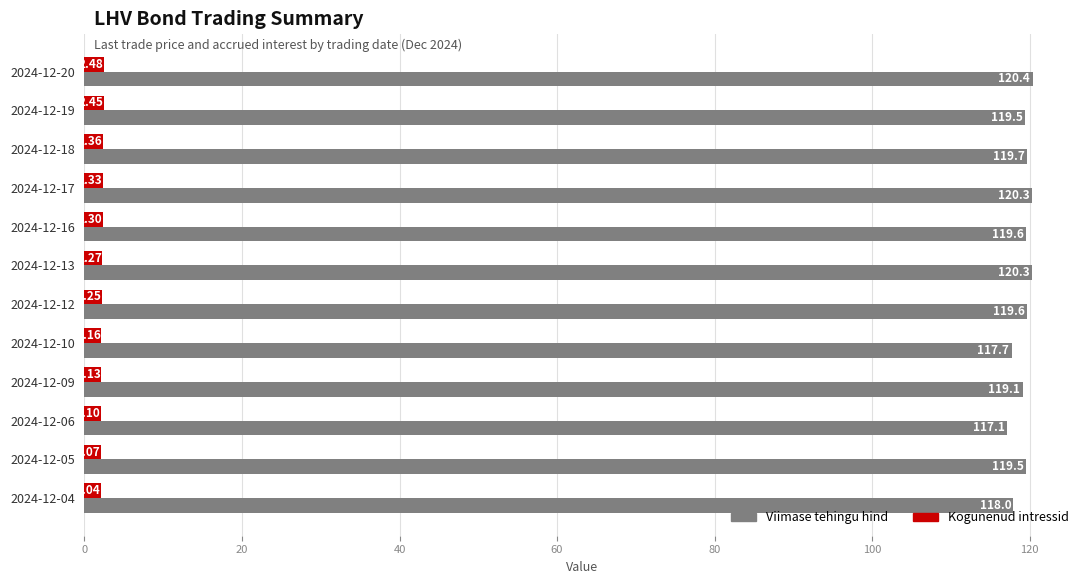

What are all the series names shown in the legend?

Viimase tehingu hind, Kogunenud intressid